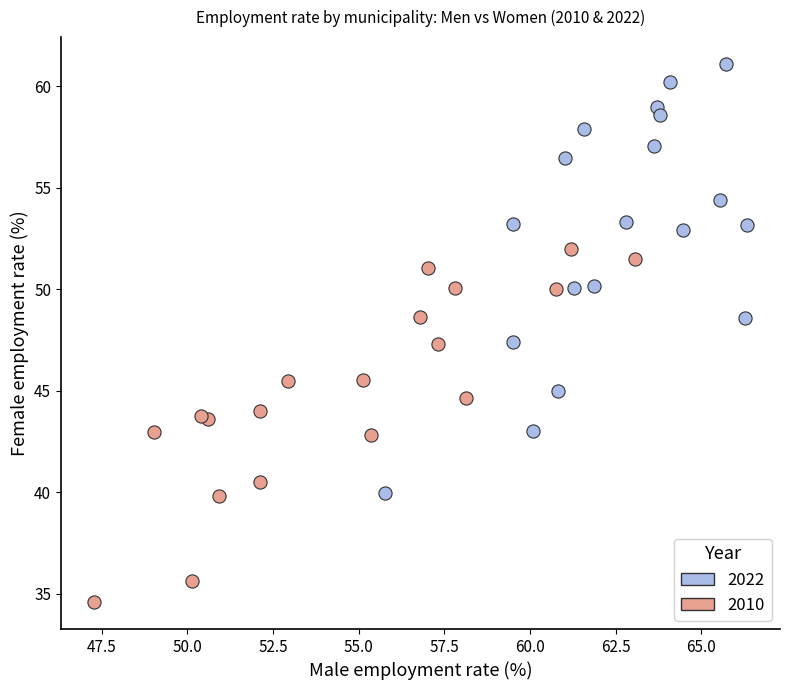

Which series contains the lowest Y value?

2010